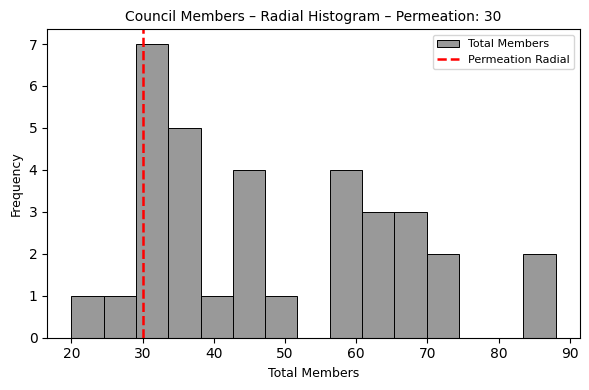

Over which range of the x-axis is the bar tallest?

29 to 34